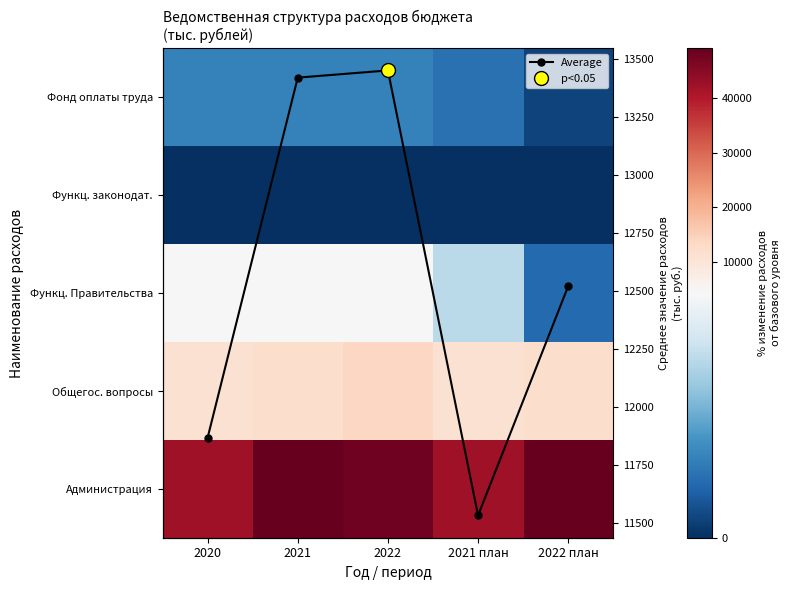

At which category is the sum across all series the highest?

2022